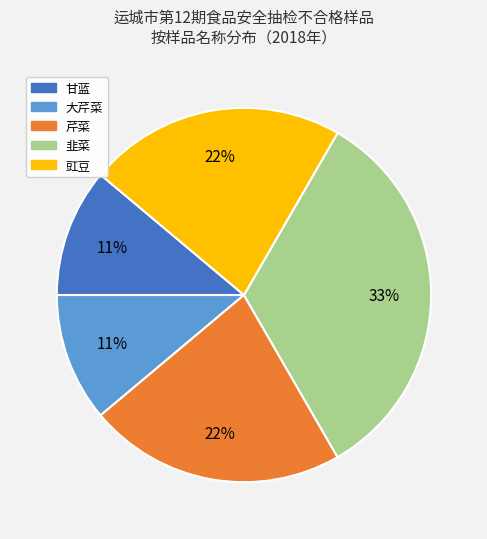

Which slice is the largest?

韭菜